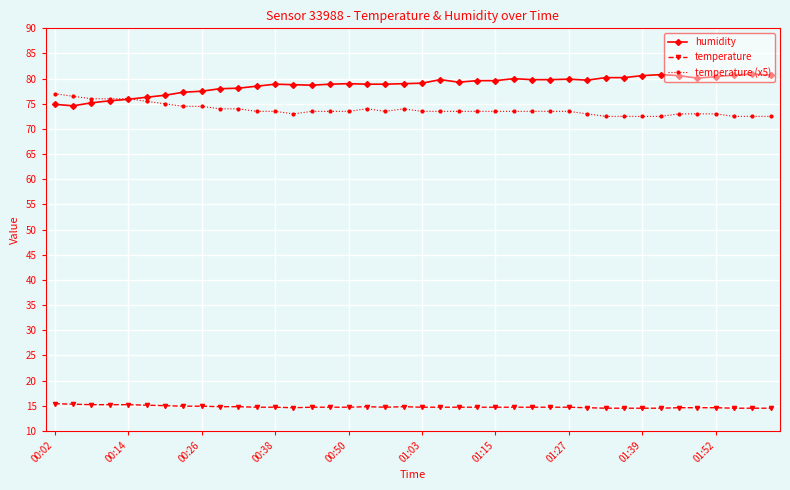

What is the highest value of the temperature (x5) series?

77.0